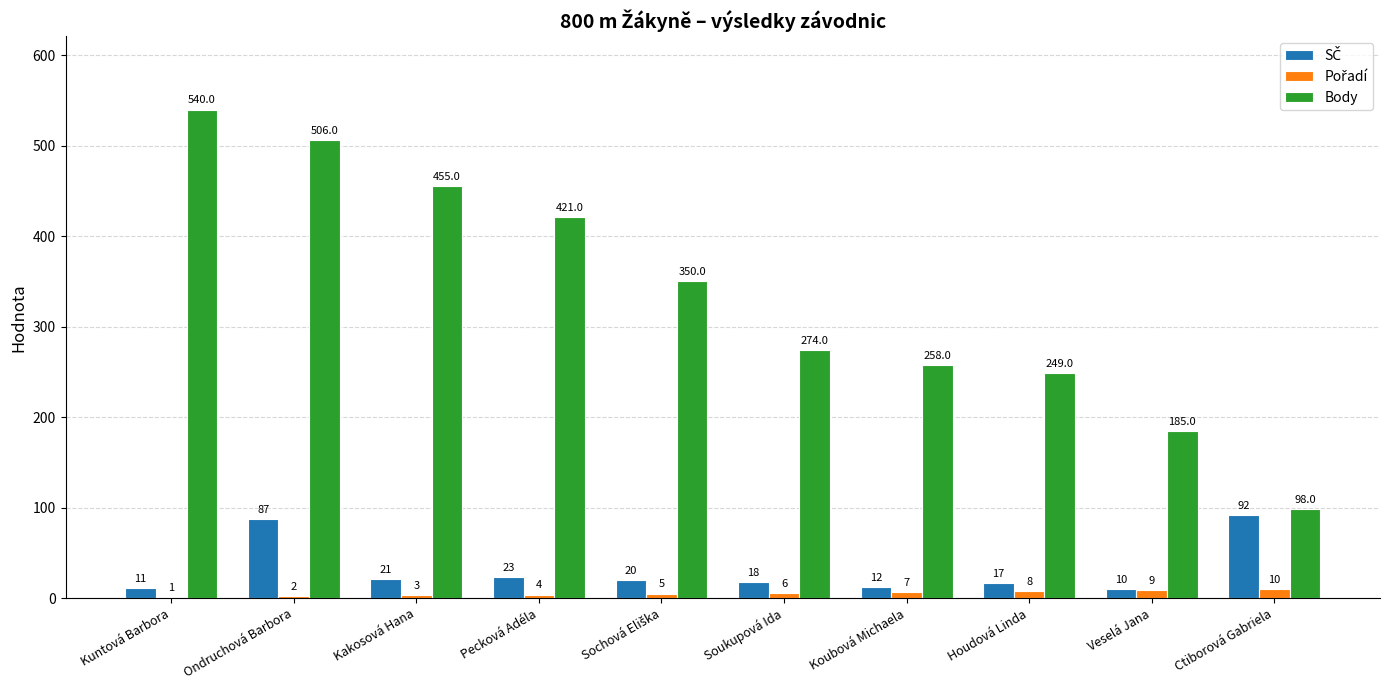

What is the maximum value shown in the chart?

540